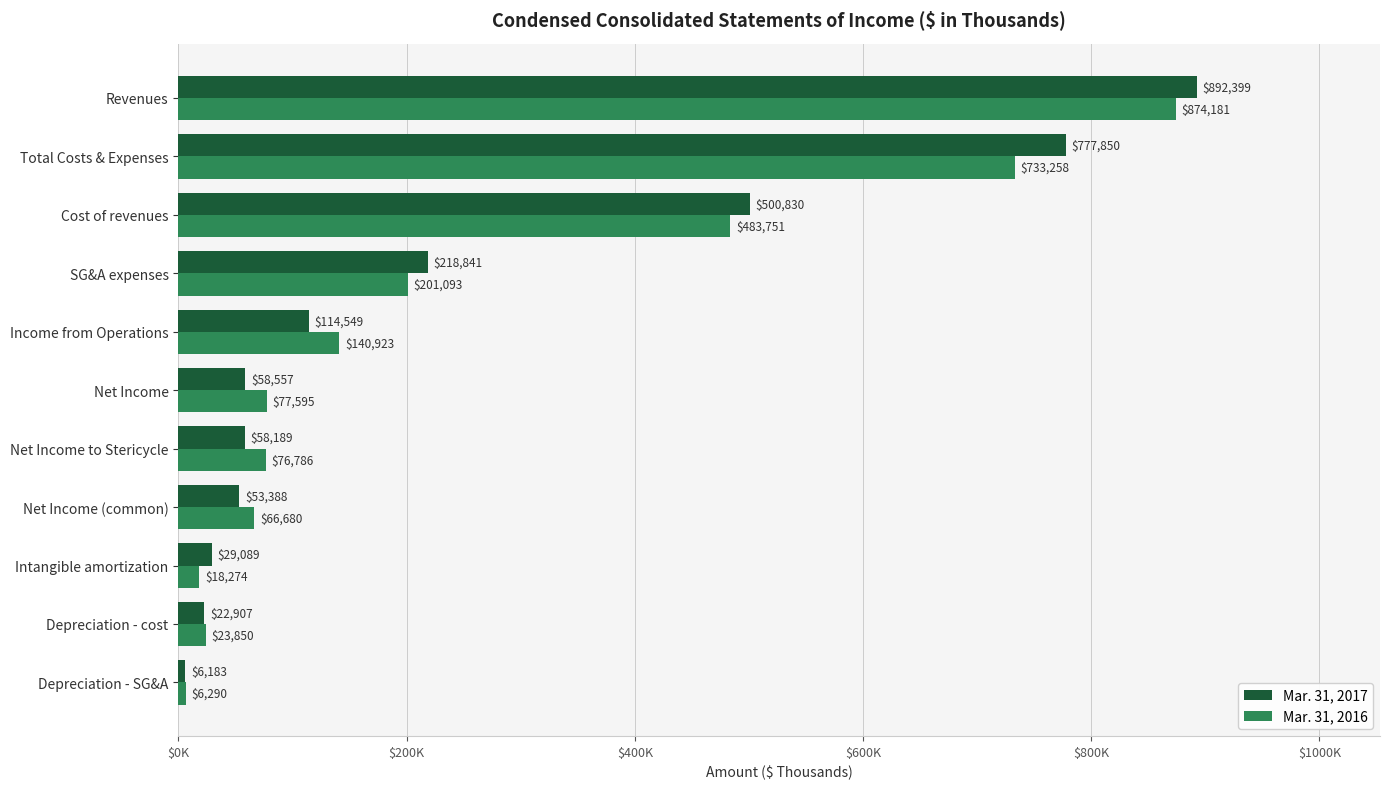

What are all the series names shown in the legend?

Mar. 31, 2017, Mar. 31, 2016